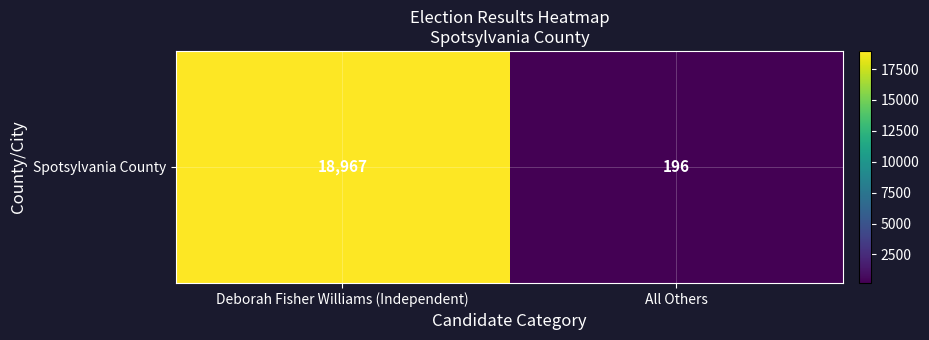

Between All Others and Deborah Fisher Williams (Independent), which is larger?

Deborah Fisher Williams (Independent)